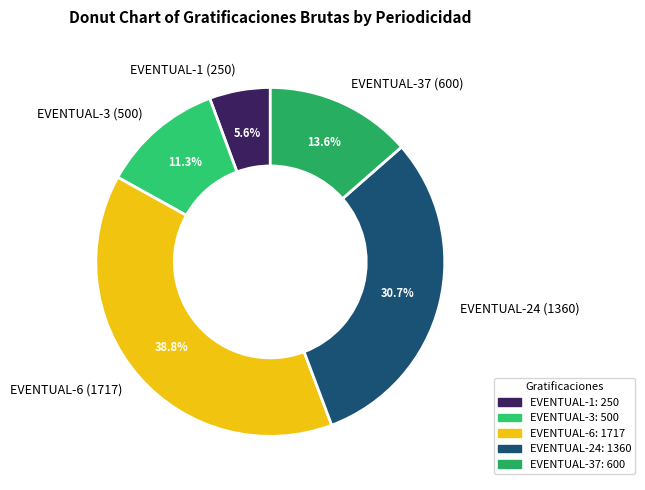

Rank the categories by value from highest to lowest.

EVENTUAL-6 (1717), EVENTUAL-24 (1360), EVENTUAL-37 (600), EVENTUAL-3 (500), EVENTUAL-1 (250)